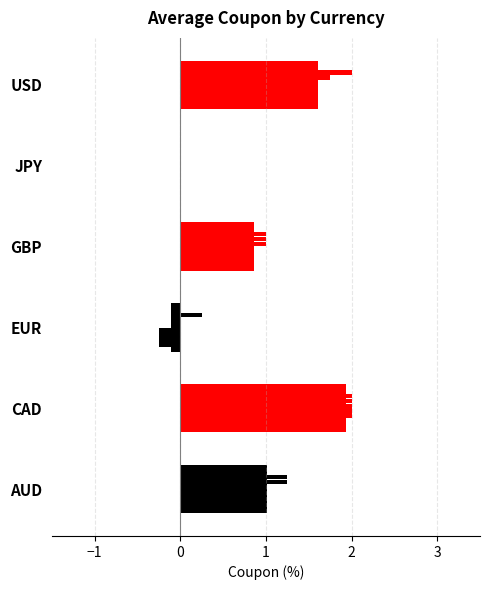

Which series has the widest spread of values?

AUD